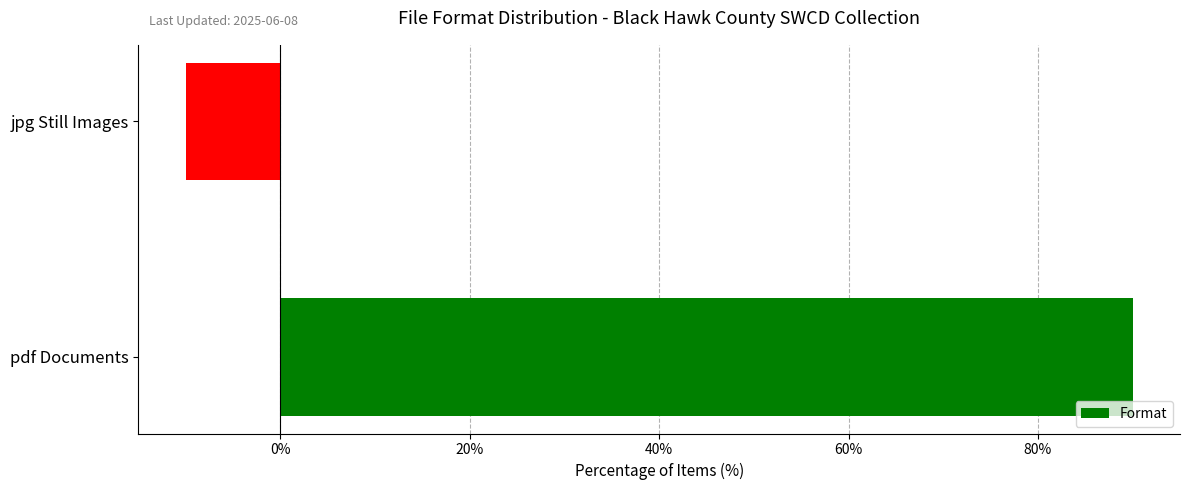

List the labels in order of value, smallest first.

jpg Still Images, pdf Documents